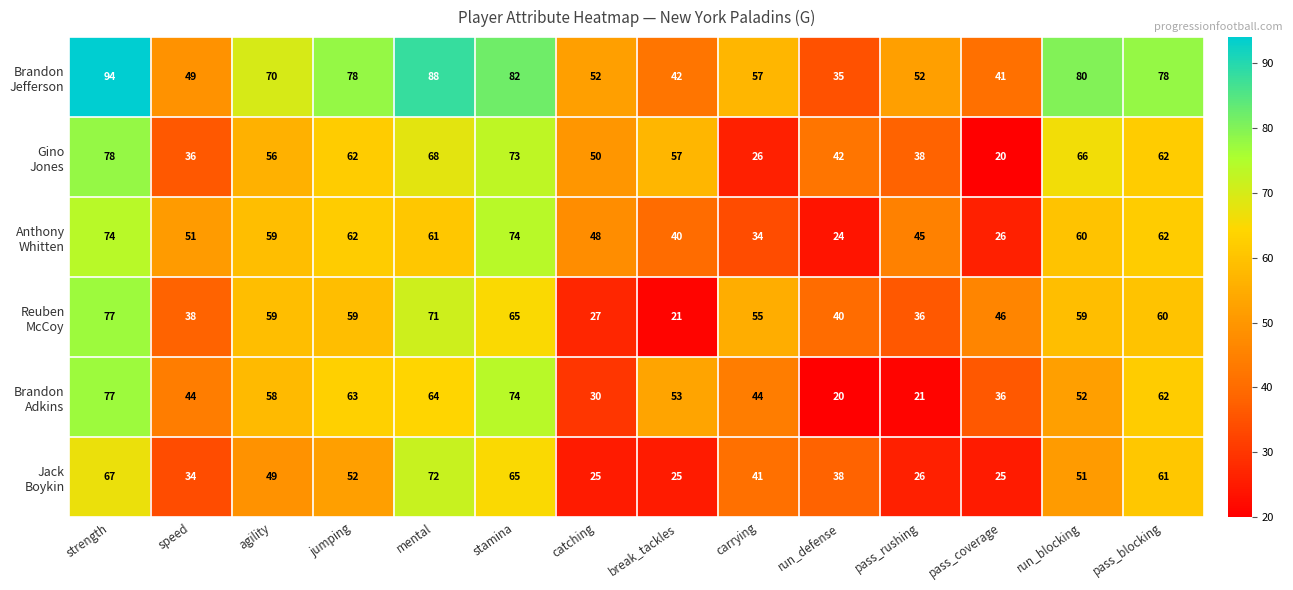

What is the maximum value shown in the chart?

94